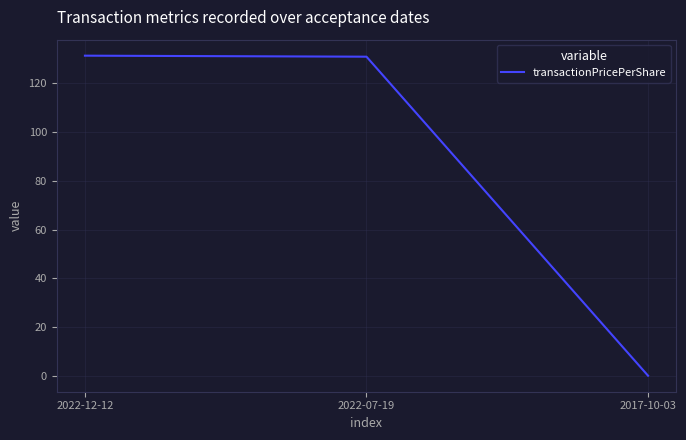

What position from the right is 2022-12-12?

3